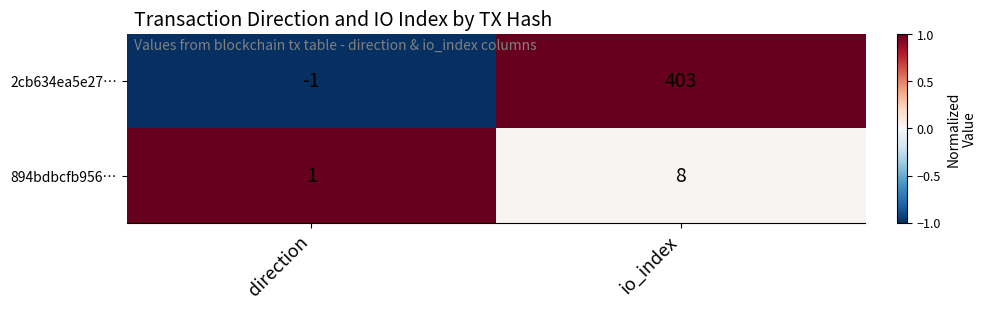

How many series are shown in this chart?

2